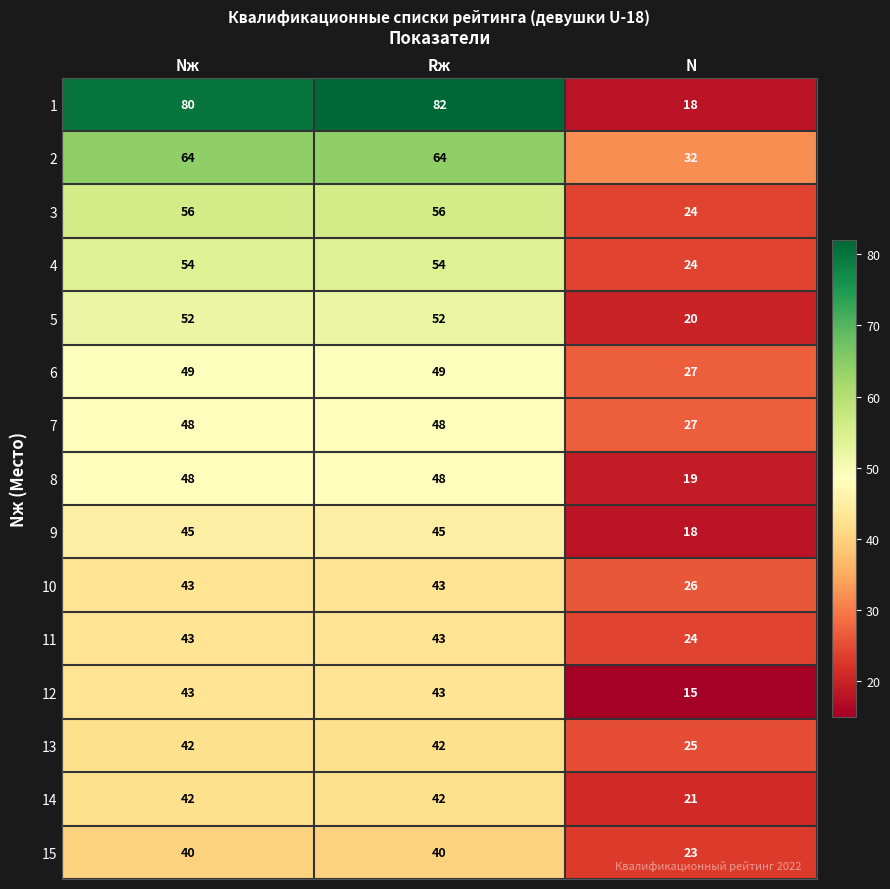

Count the 3 values in the range 24 to 56.

3